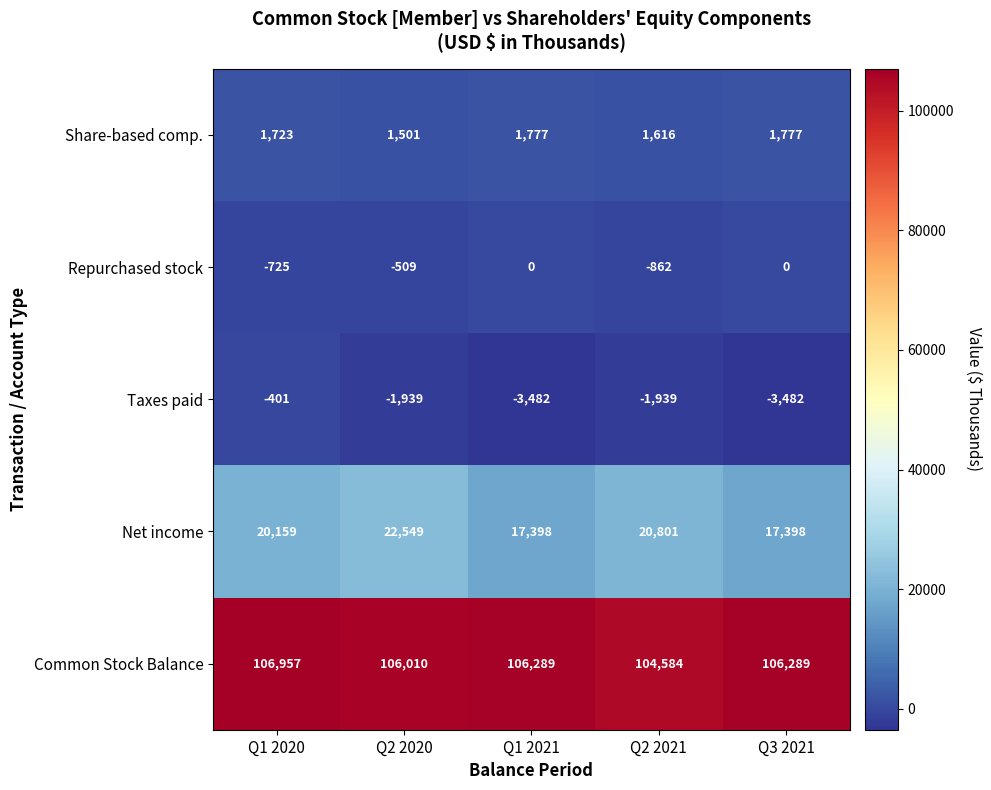

What value does the Common Stock Balance series have at Q3 2021, to the nearest 10?

106290